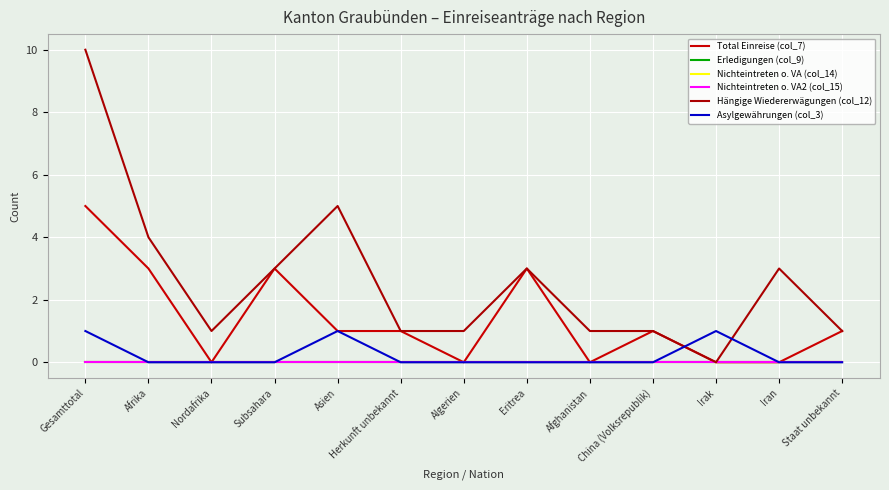

What is the total value across all series at Asien?

7